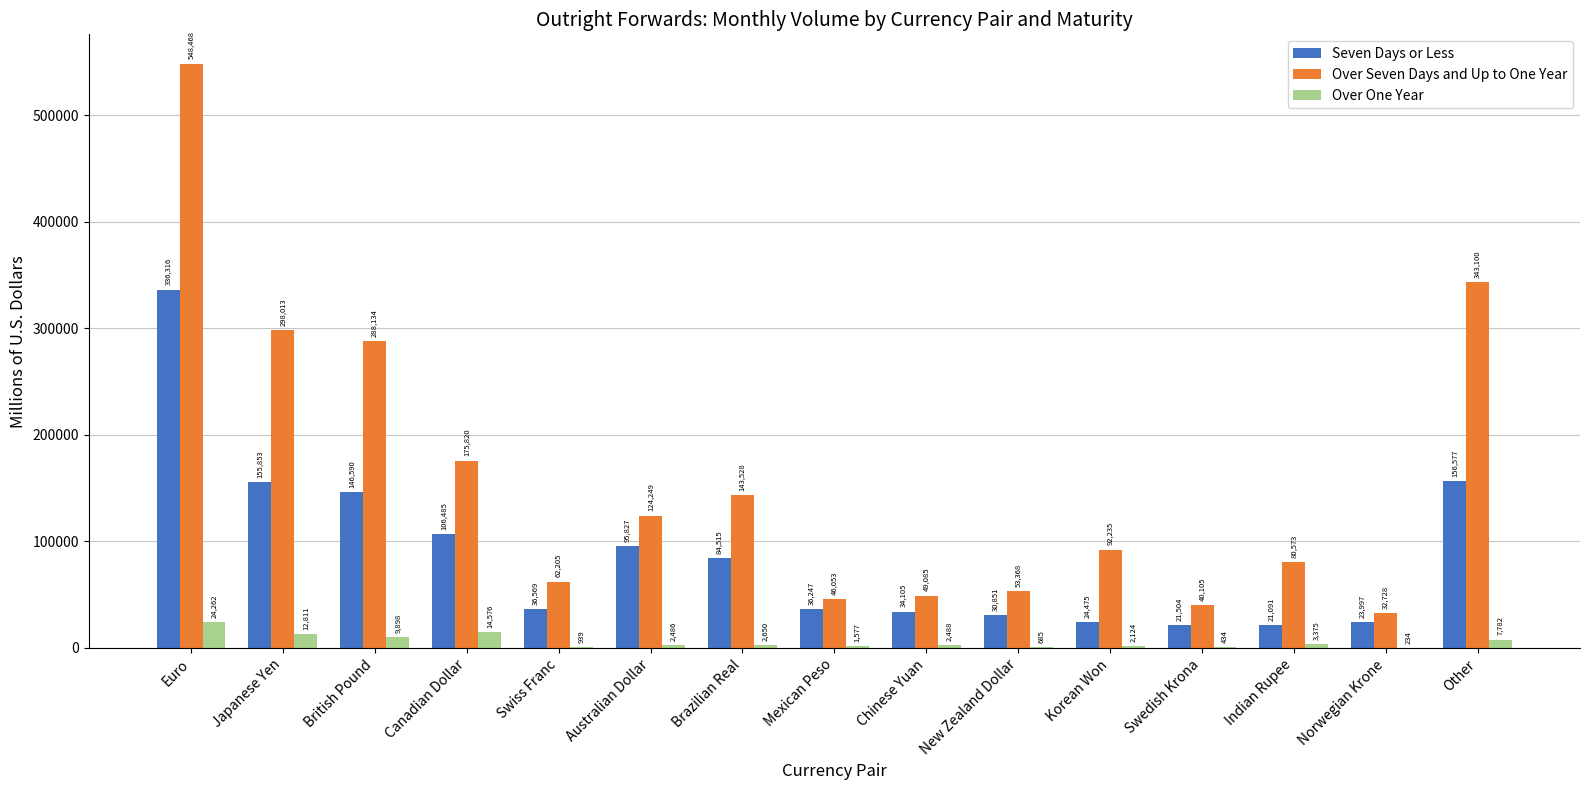

What is the sum of all Over Seven Days and Up to One Year values?

2377664